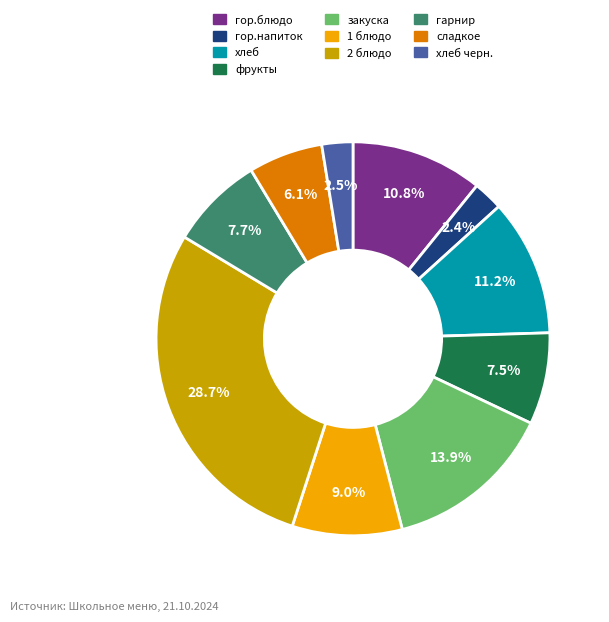

How much of the chart is everything except сладкое?

93.9%